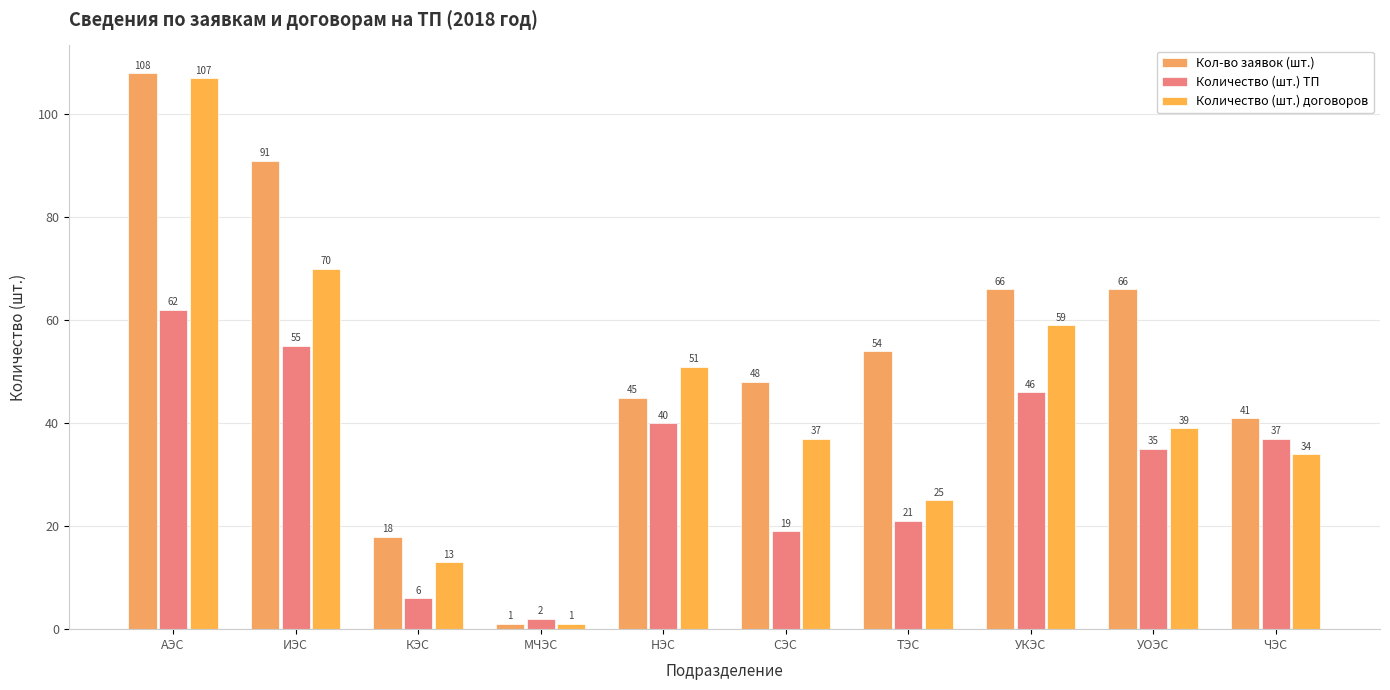

What is the sum of the Кол-во заявок (шт.) values at АЭС and ИЭС?

199